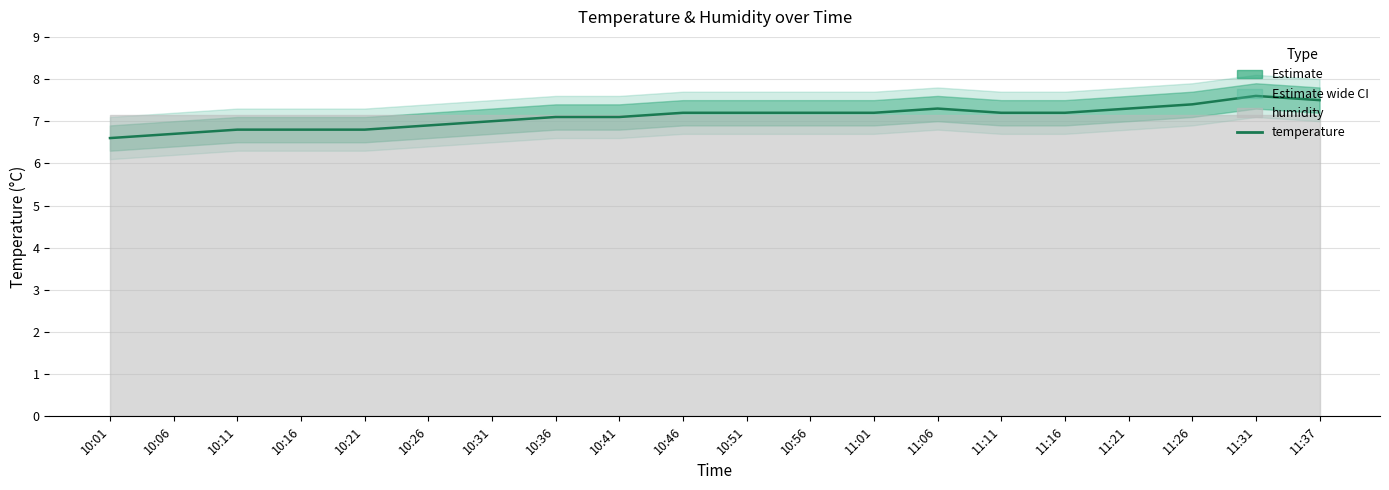

At which category does the data reach its first local peak?

11:06